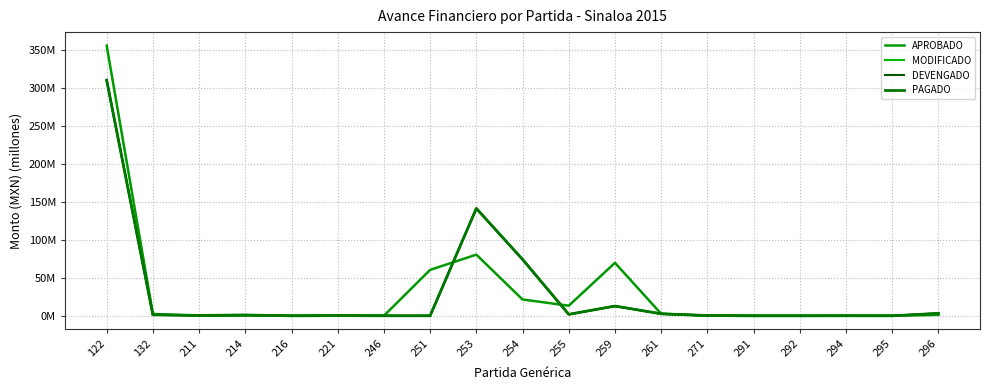

Reading right to left, what are all the values shown in this chart?

APROBADO: 296=1.3	295=0.0	294=0.0	292=0.0	291=0.0	271=0.3	261=2.6	259=69.7	255=13.3	254=21.5	253=80.5	251=60.4	246=0.1	221=0.2	216=0.0	214=0.3	211=0.1	132=2.5	122=355.6
MODIFICADO: 296=3.2	295=0.0	294=0.1	292=0.0	291=0.0	271=0.3	261=2.6	259=12.8	255=1.9	254=74.3	253=141.3	251=0.1	246=0.1	221=0.2	216=0.0	214=1.1	211=0.5	132=1.3	122=310.1
DEVENGADO: 296=3.2	295=0.0	294=0.1	292=0.0	291=0.0	271=0.3	261=2.6	259=12.8	255=1.9	254=74.3	253=141.3	251=0.1	246=0.1	221=0.2	216=0.0	214=1.1	211=0.5	132=1.3	122=310.1
PAGADO: 296=3.2	295=0.0	294=0.1	292=0.0	291=0.0	271=0.3	261=2.6	259=12.8	255=1.9	254=74.3	253=141.3	251=0.1	246=0.1	221=0.2	216=0.0	214=1.1	211=0.5	132=1.3	122=310.1